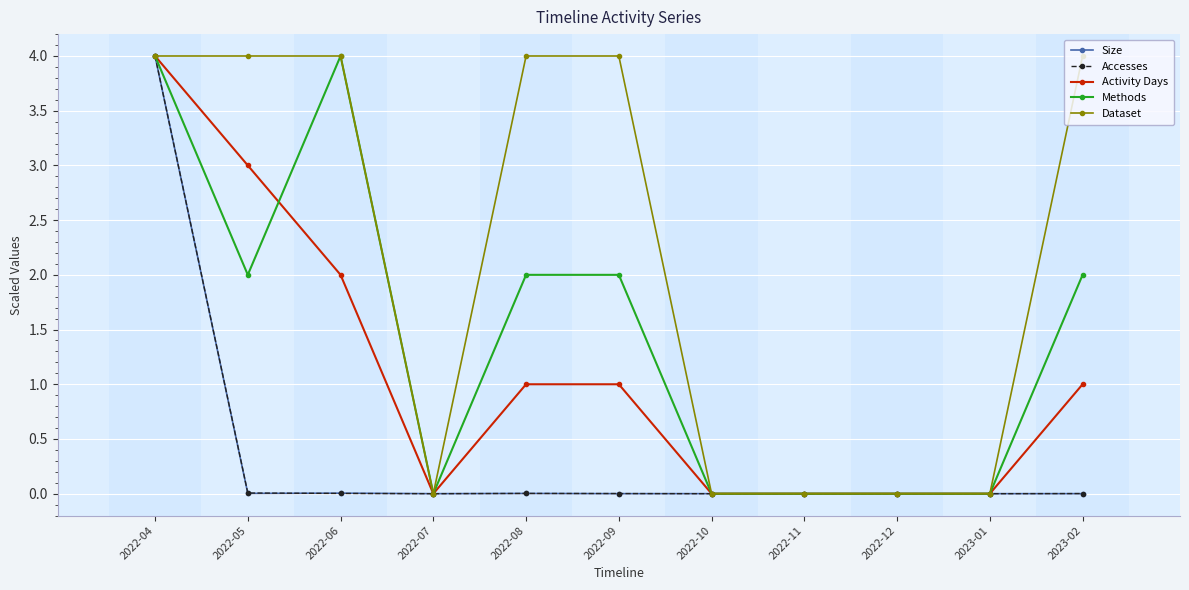

True or false: Activity Days has more than 2 points higher than both neighbors.

False